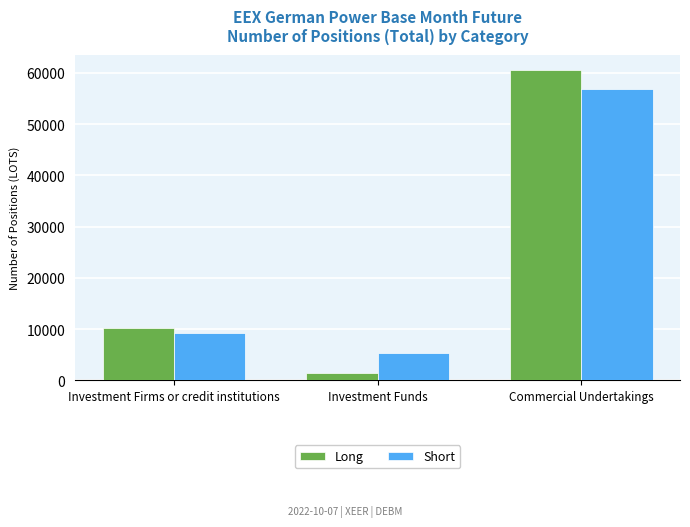

What is the value of the Short bar at the 3rd from the left?

56943.0